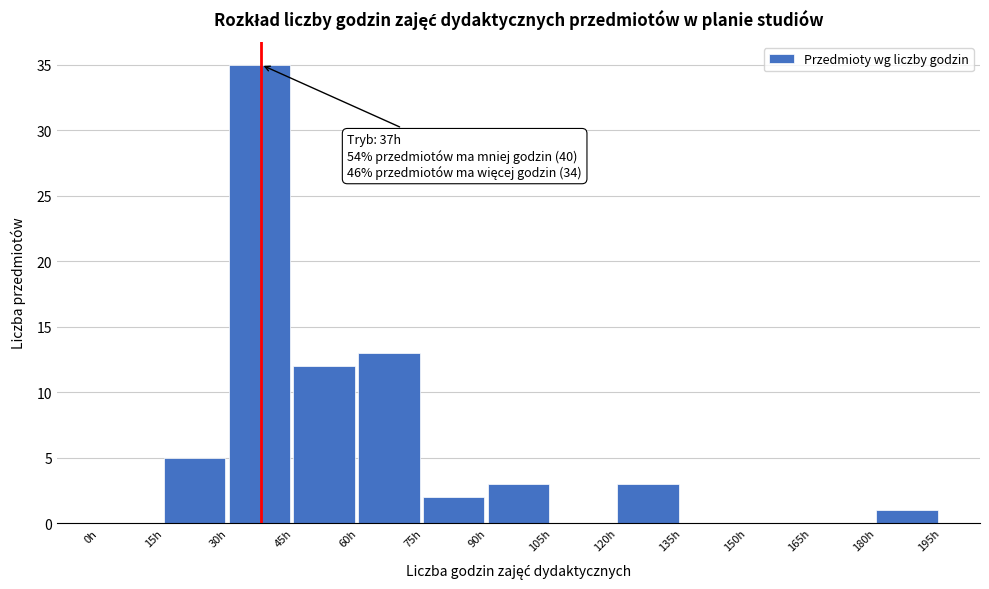

Over which range of the x-axis is the bar tallest?

30 to 45